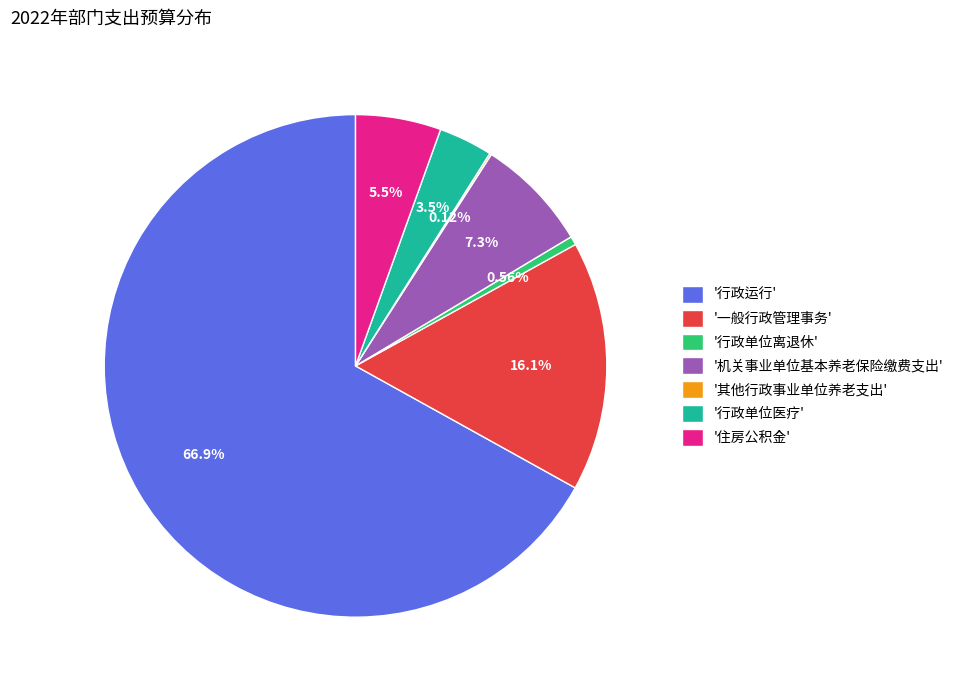

Do '行政单位医疗' and '一般行政管理事务' together represent more than half of the pie?

No